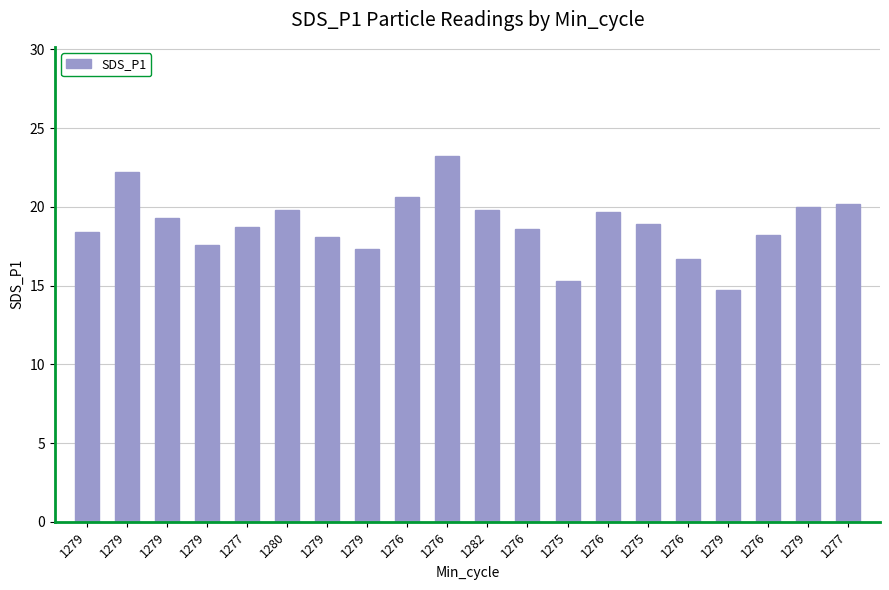

Count the number of data series in this chart.

1